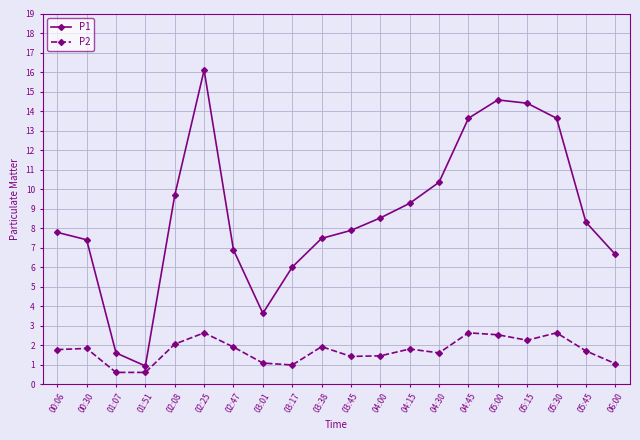

What is the label of the 7th point from the right?

04:30